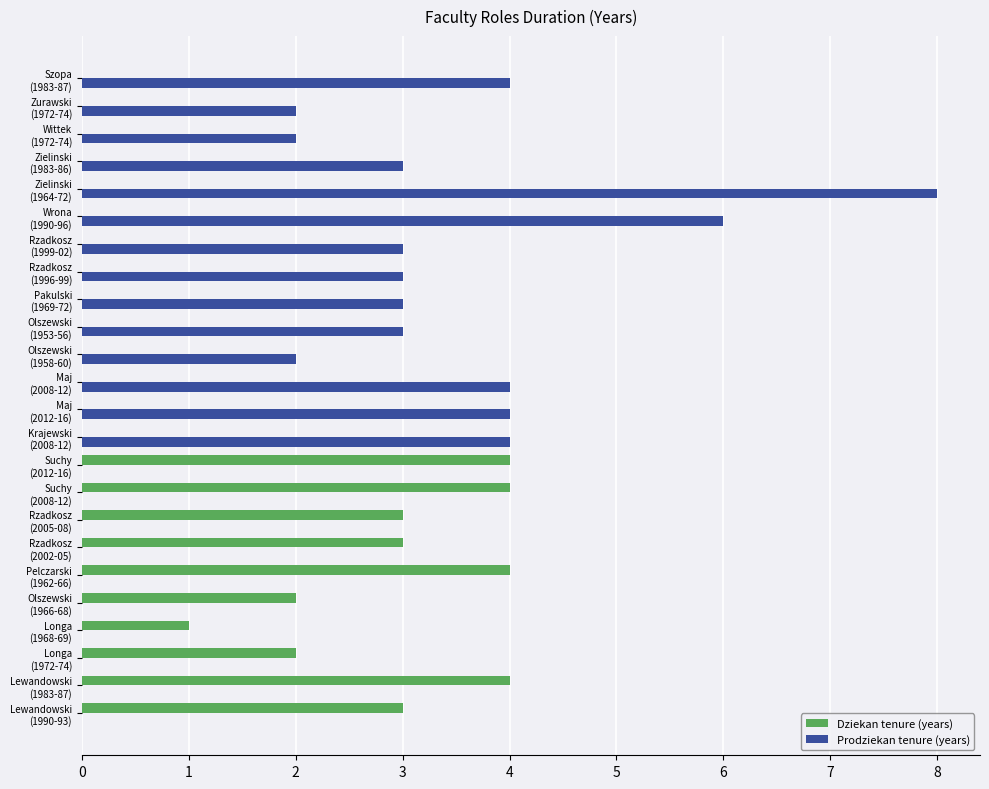

Which series has the largest total across all categories?

Prodziekan tenure (years)